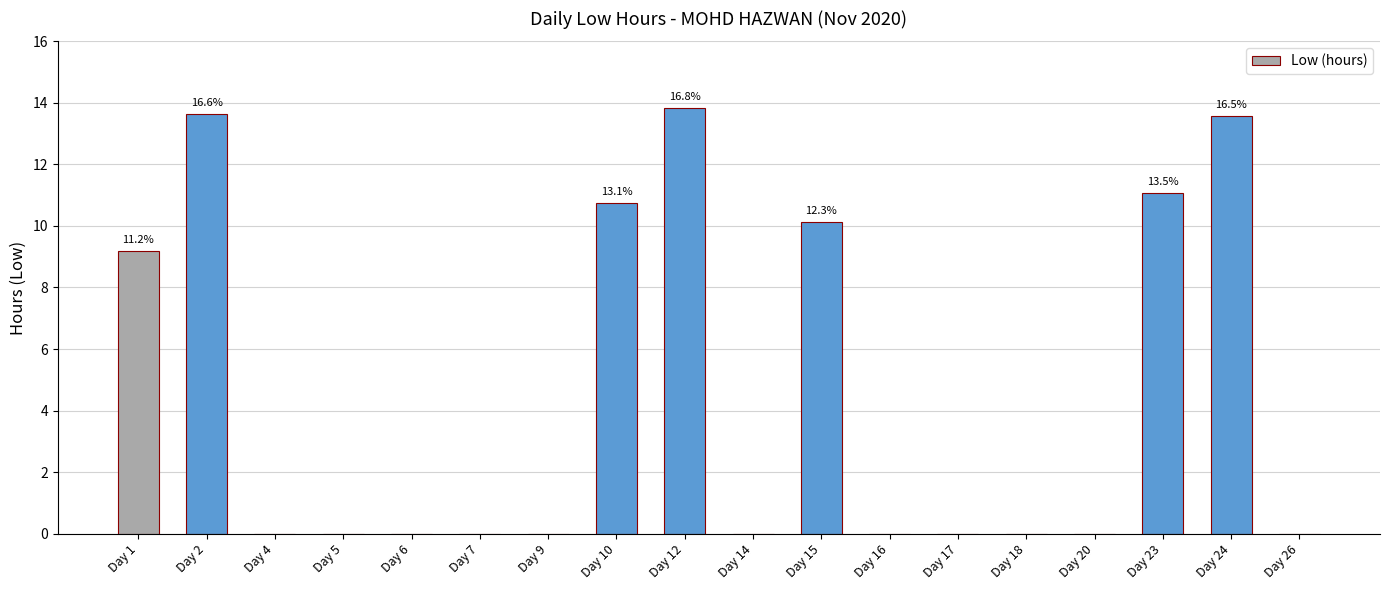

Between Day 14 and Day 24, which is larger?

Day 24